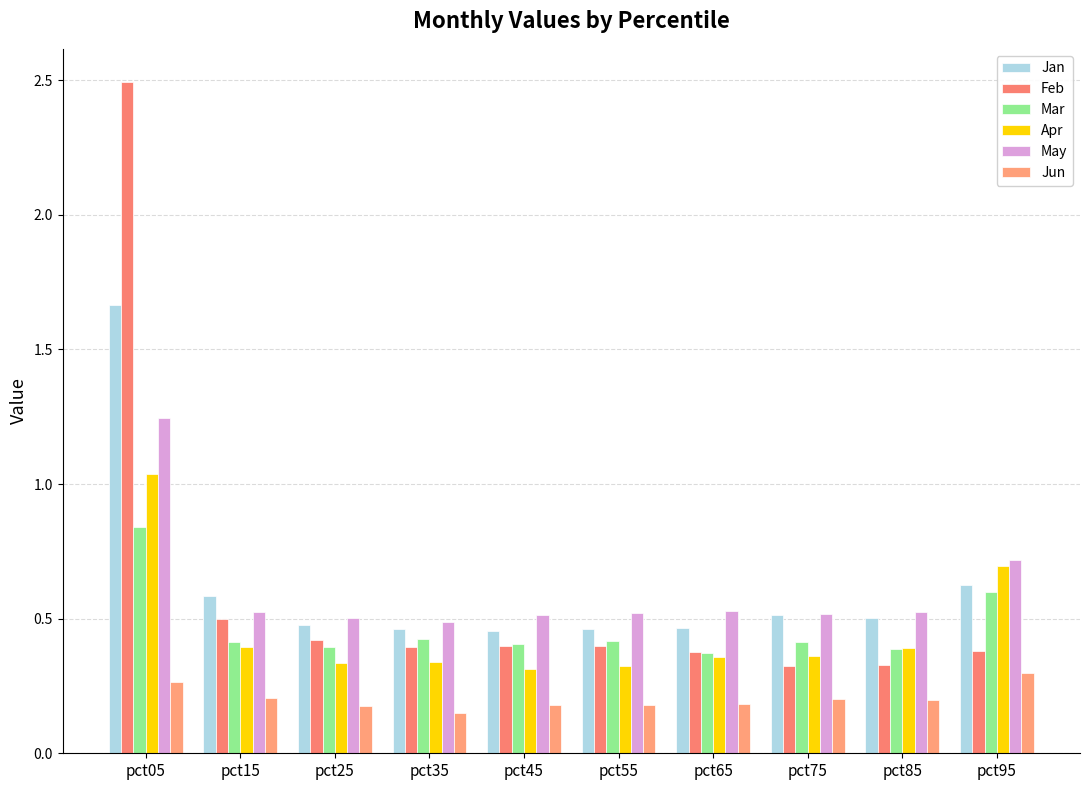

At pct05, list the series in order from smallest to largest.

Jun, Mar, Apr, May, Jan, Feb